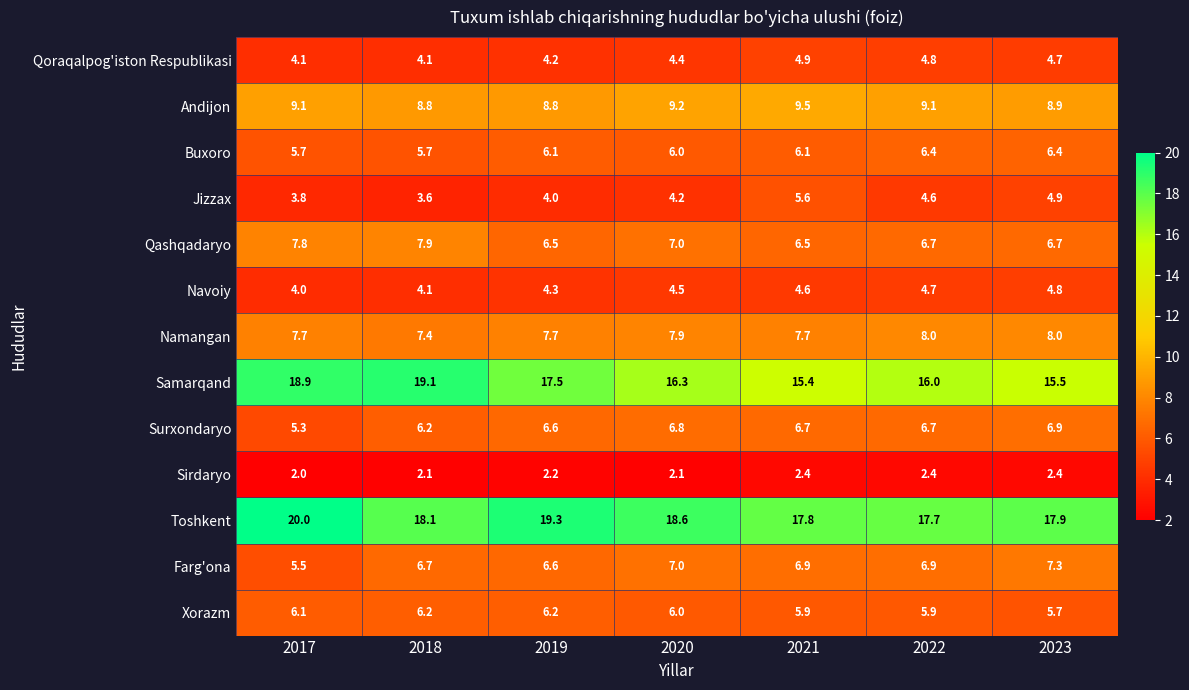

Which series has the largest total across all categories?

Toshkent